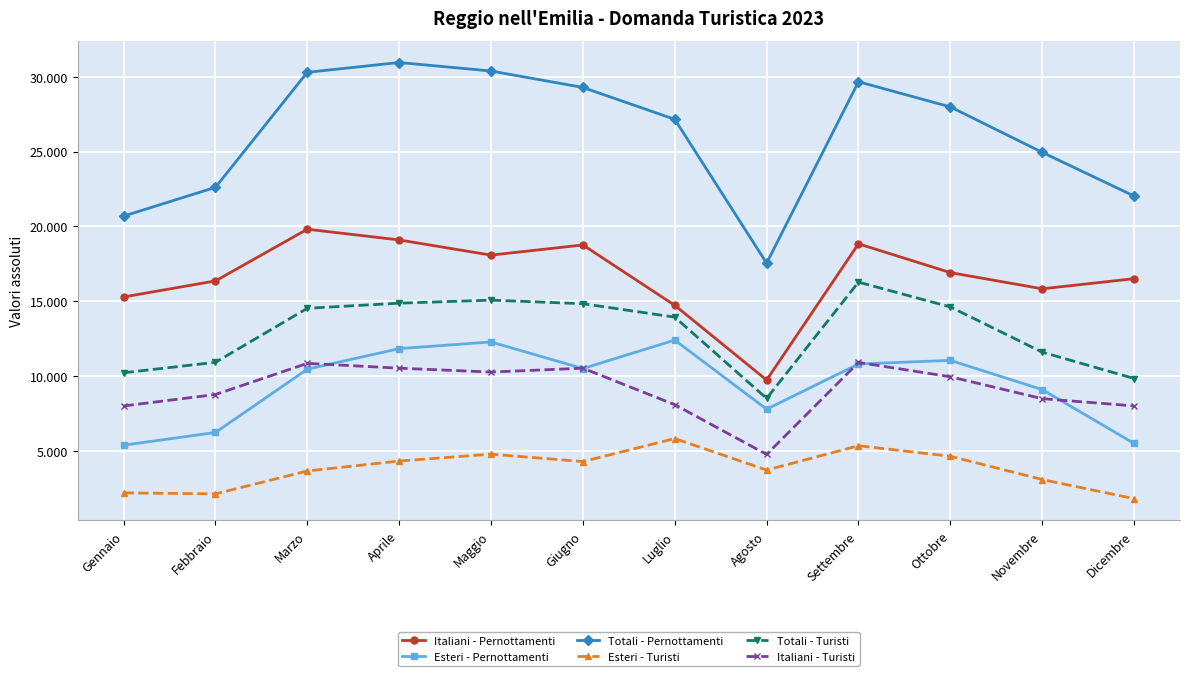

Is it true that Esteri - Turisti equals 4461 at Novembre?

False